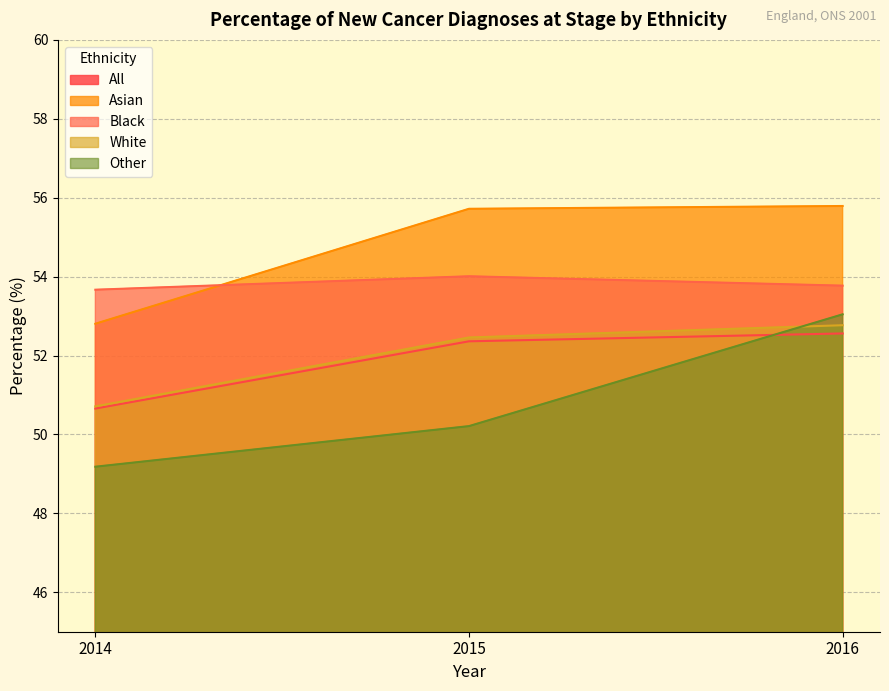

Reading left to right, list all the values displayed in this chart.

All: 2014=50.7	2015=52.4	2016=52.6
Asian: 2014=52.8	2015=55.7	2016=55.8
Black: 2014=53.7	2015=54.0	2016=53.8
White: 2014=50.7	2015=52.5	2016=52.8
Other: 2014=49.2	2015=50.2	2016=53.0